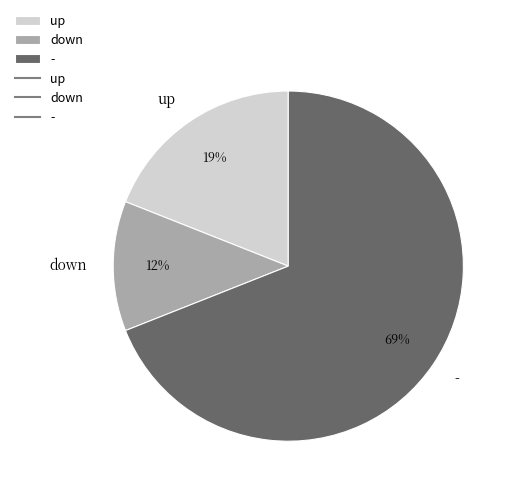

Rank the categories by value from lowest to highest.

down, up, -